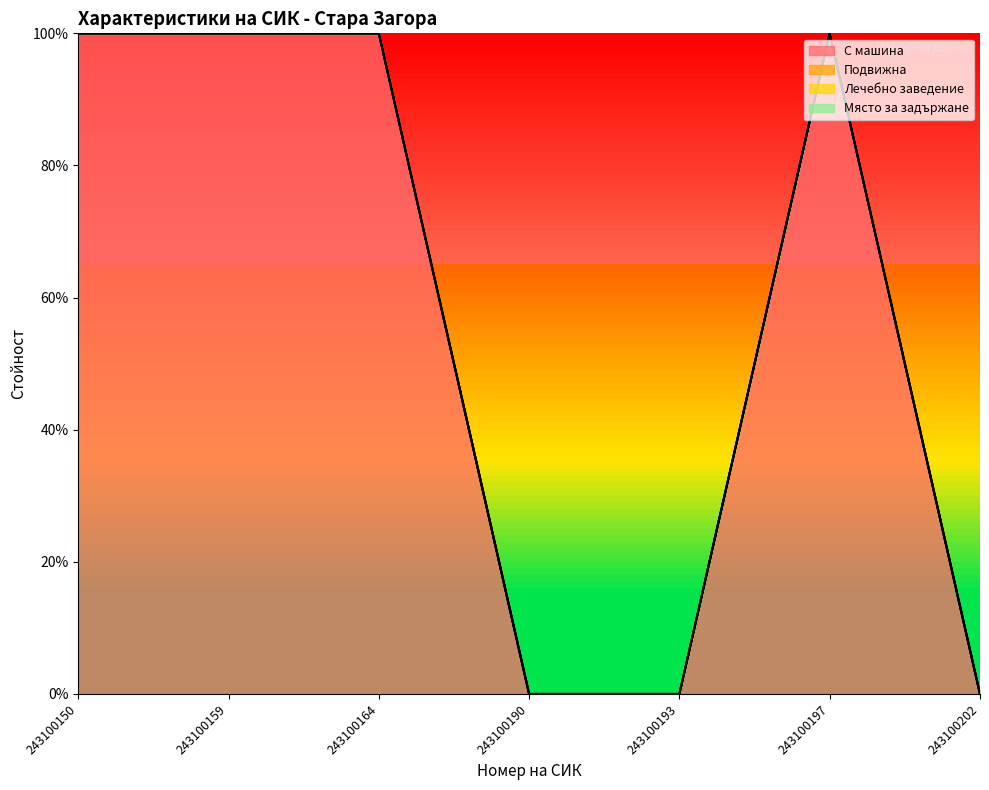

True or false: Лечебно заведение and Място за задържане cross at least once.

False